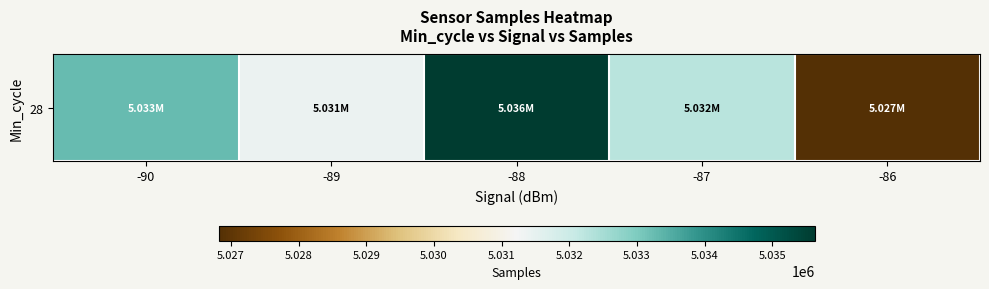

Count the number of data series in this chart.

1